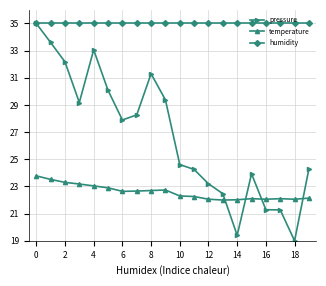

At how many categories does at least one series exceed 25?

20